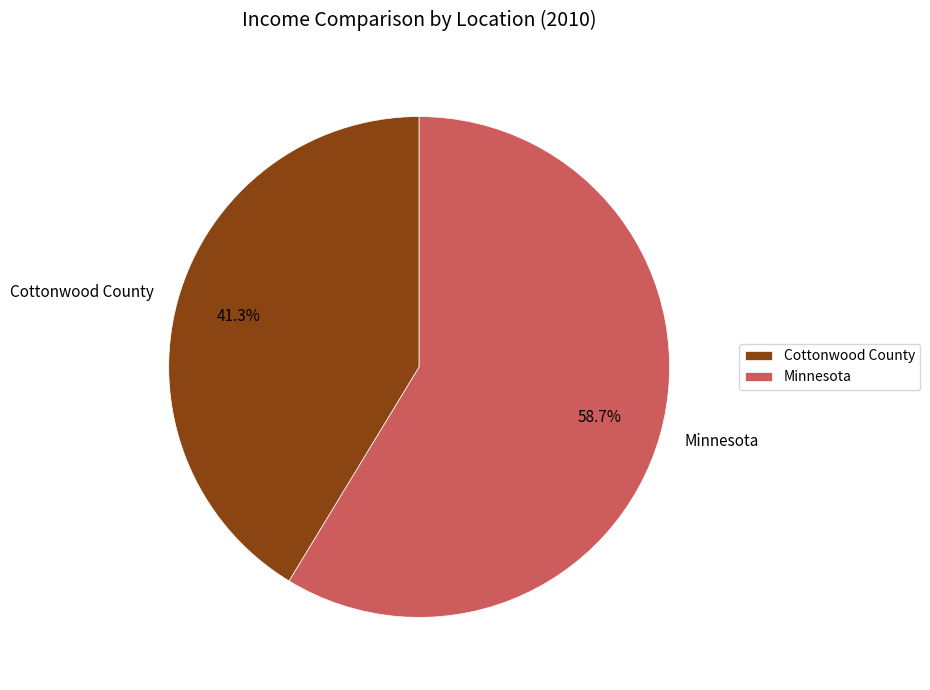

Is it true that Cottonwood County is 55% of the pie?

False